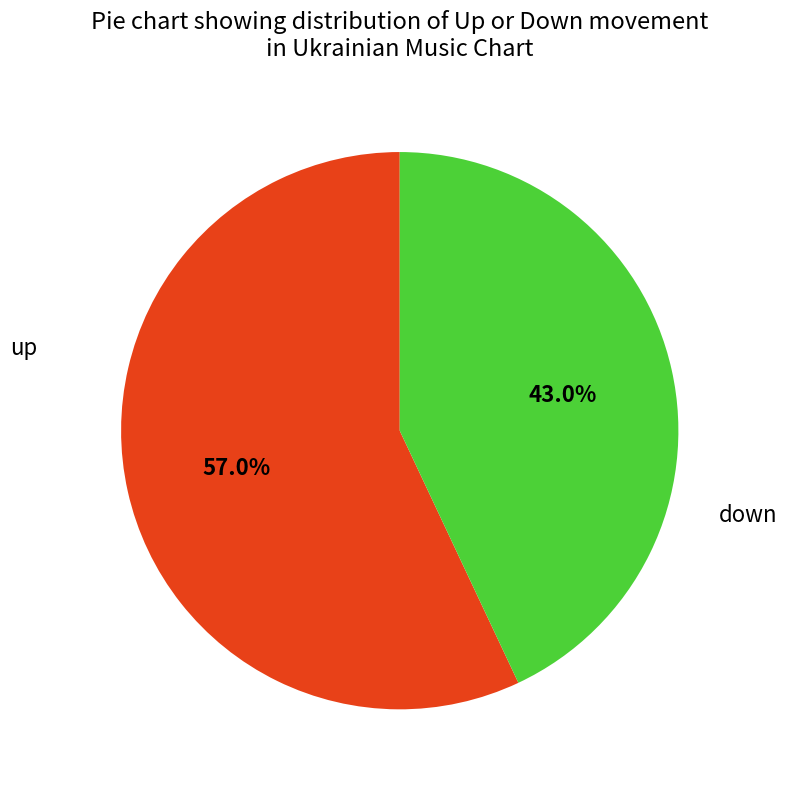

Is there a majority slice in this chart?

Yes